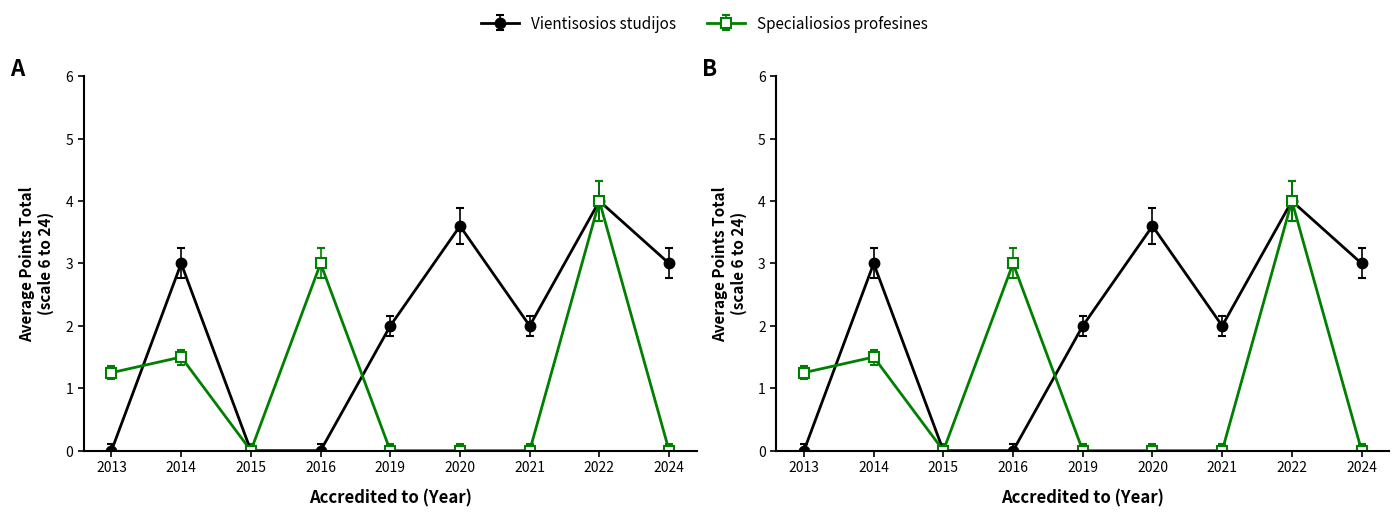

What is the greatest value displayed?

4.0